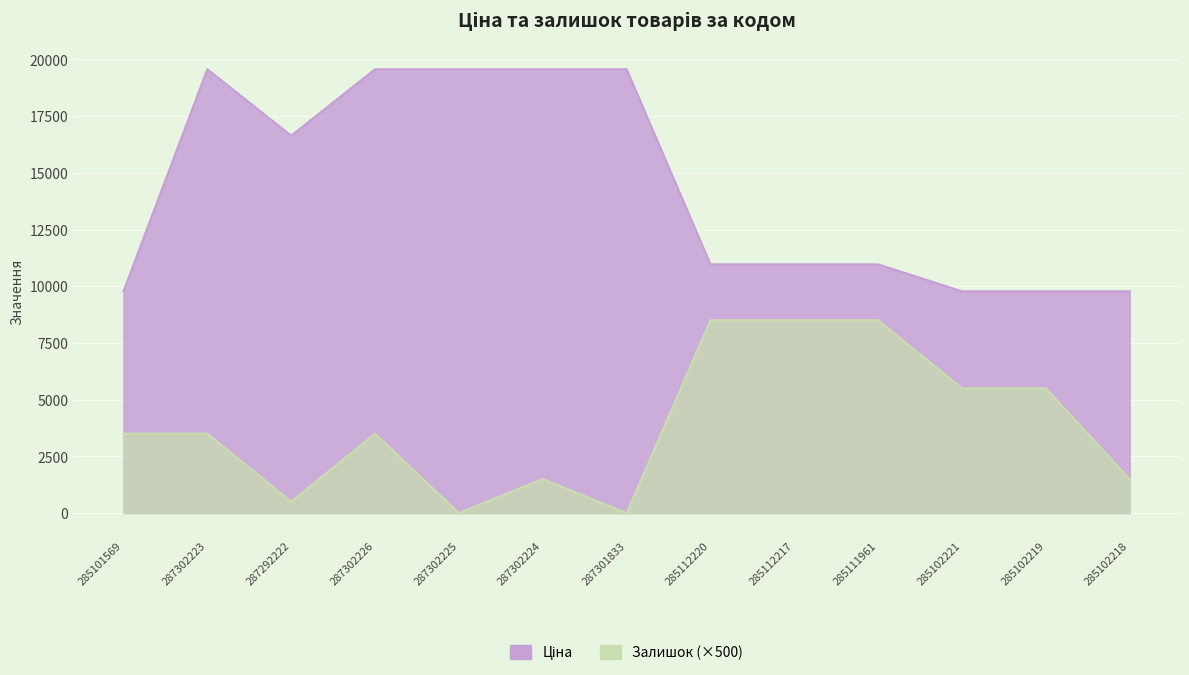

What is the label of the 1st point from the left?

285101569